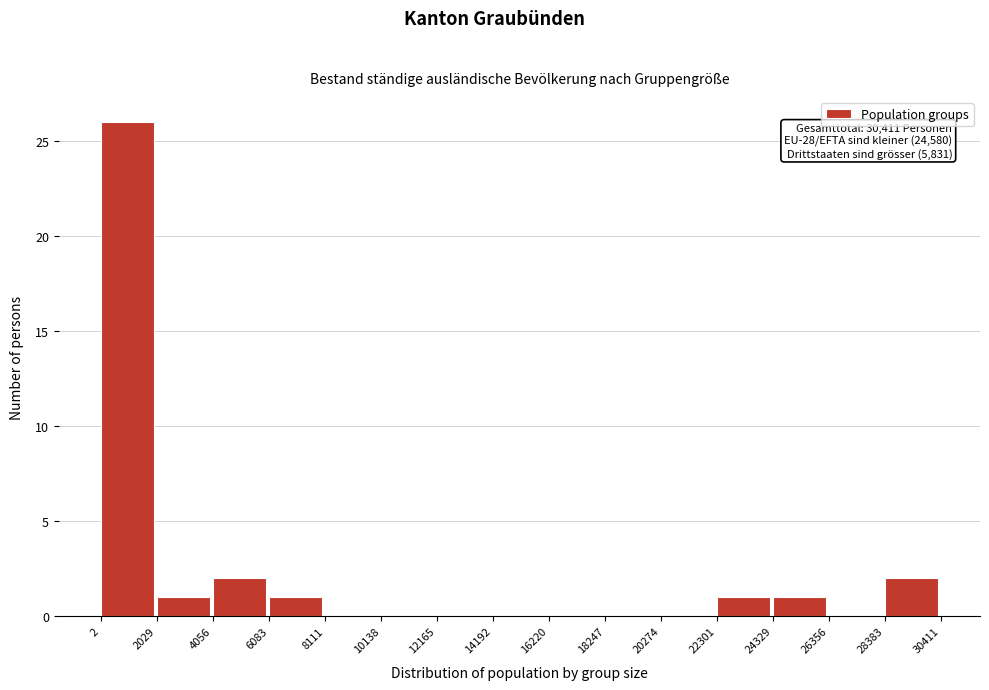

Over which range of the x-axis is the bar tallest?

2 to 2029